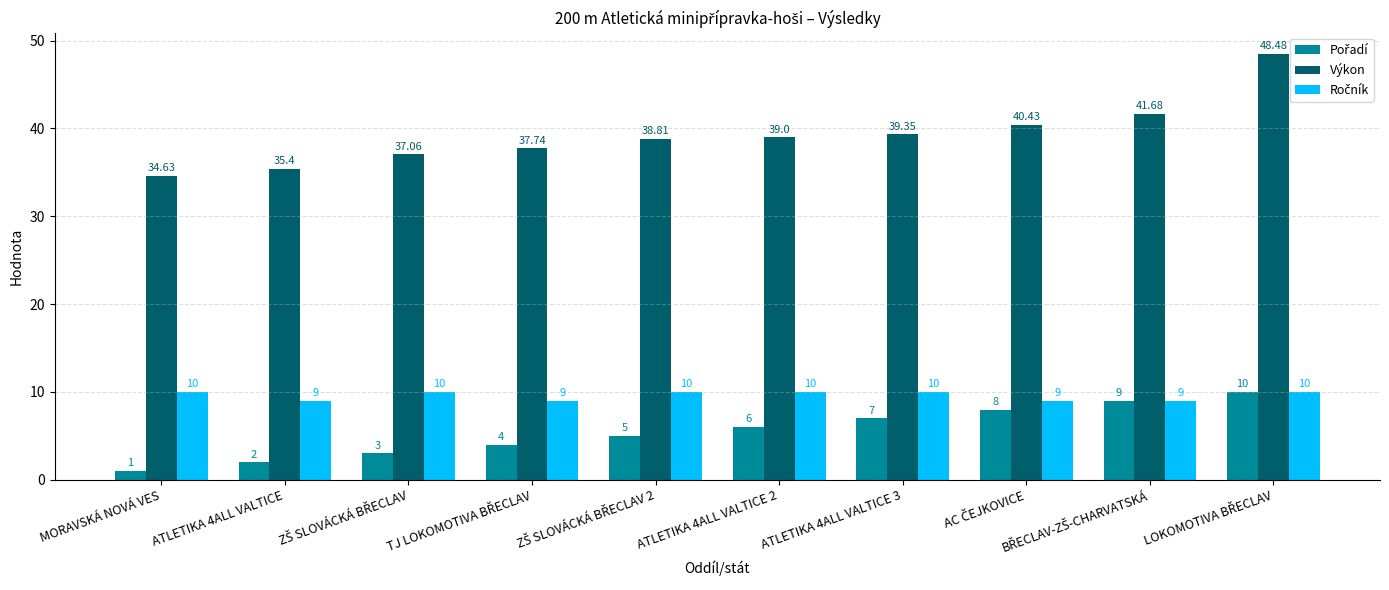

Which series has the largest range (max minus min)?

Výkon